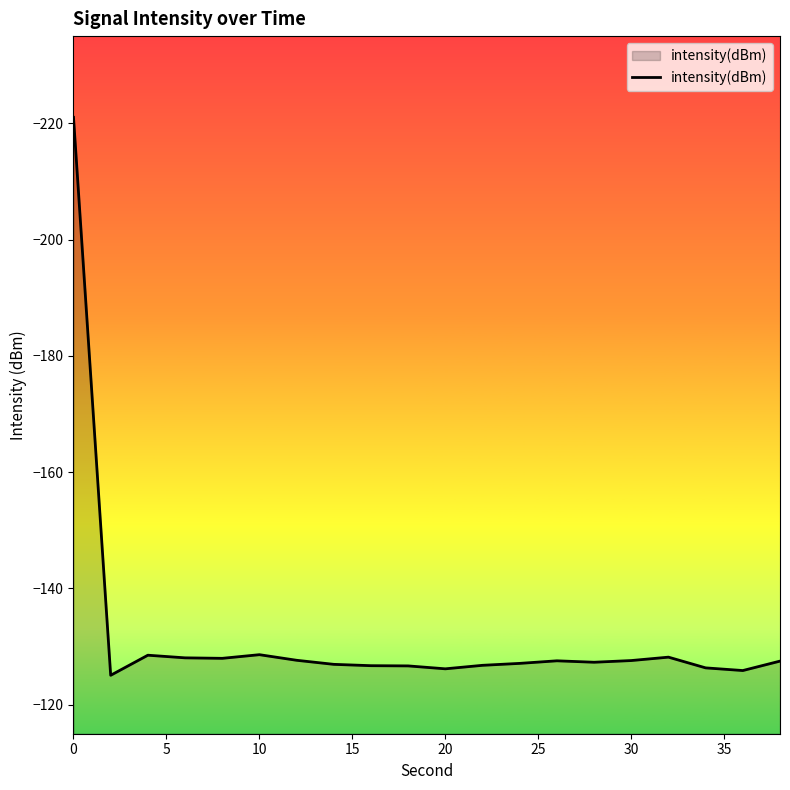

What is the minimum value shown in the chart?

-221.0